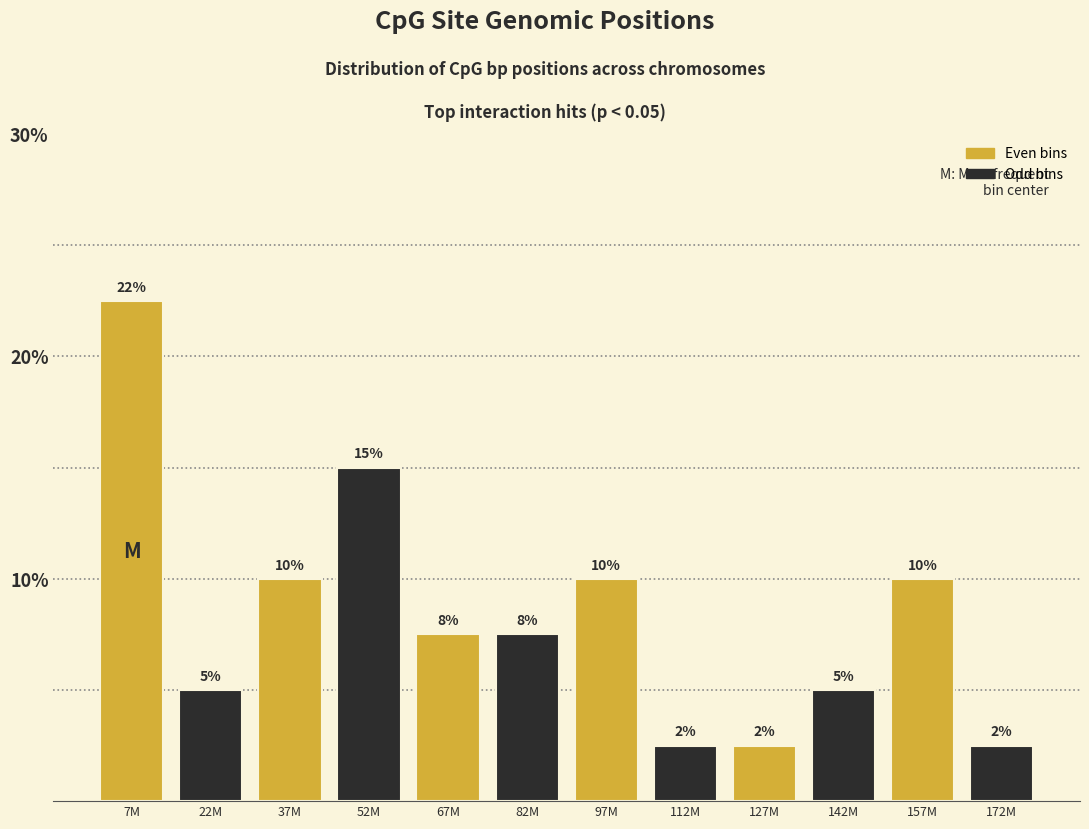

Between 112M and 157M, which is larger?

157M